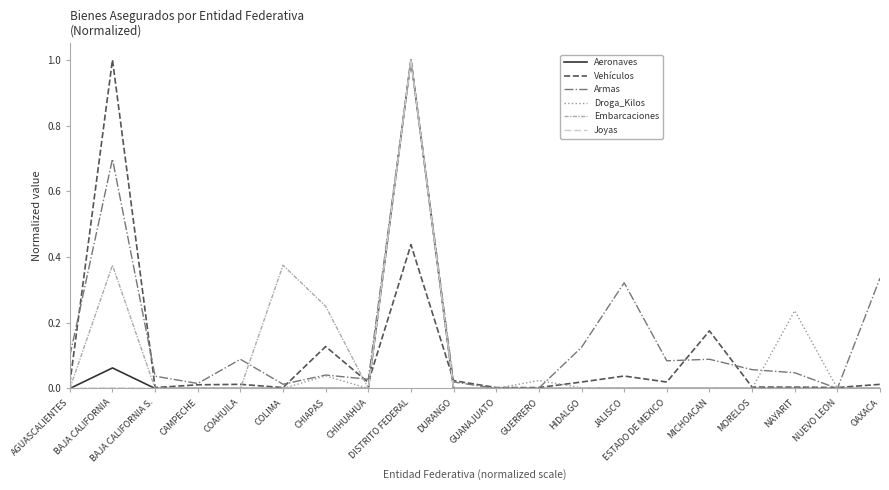

Which series changed the most between GUERRERO and MICHOACAN?

Vehículos